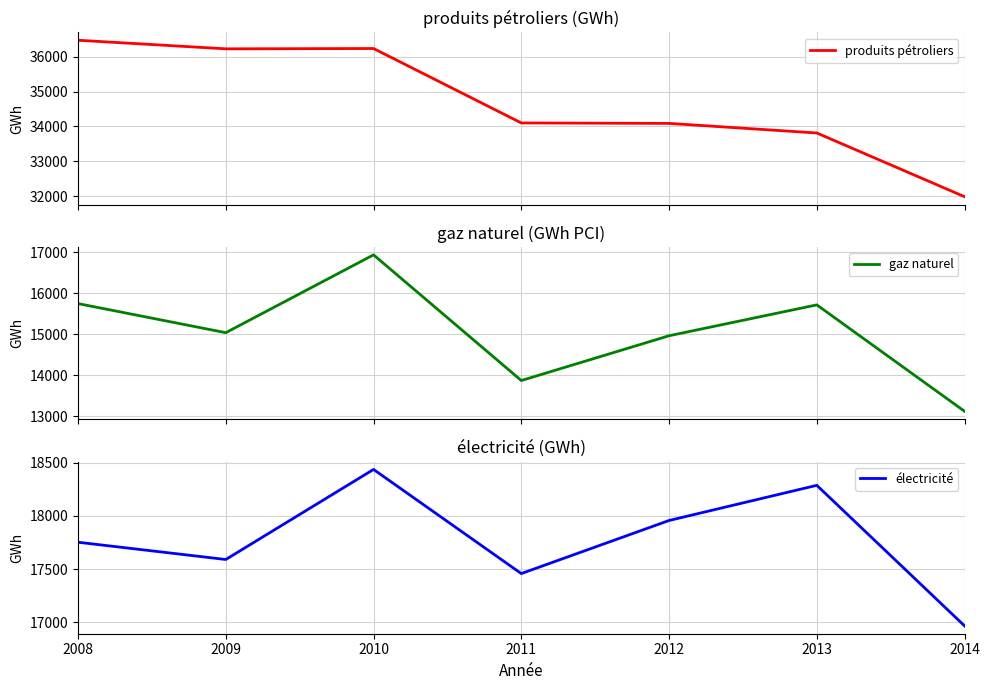

Between 2010 and 2014, which series saw the biggest shift?

produits pétroliers